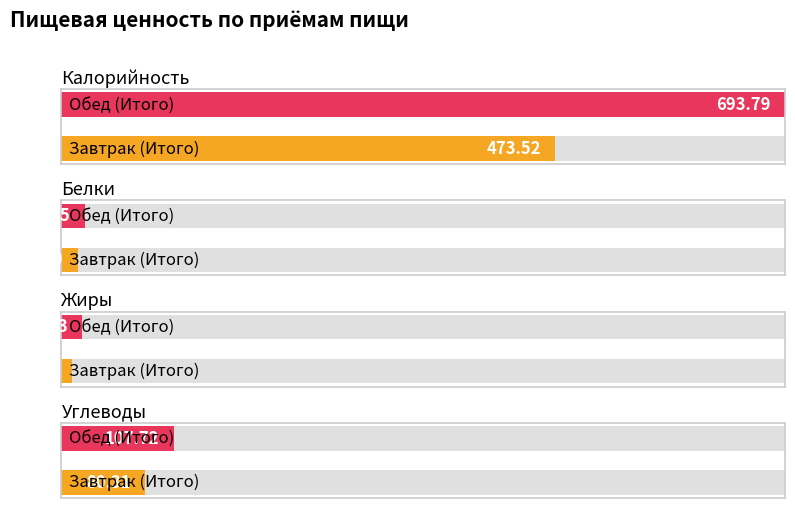

Which category has the lowest value in the Калорийность series?

Завтрак (Итого)